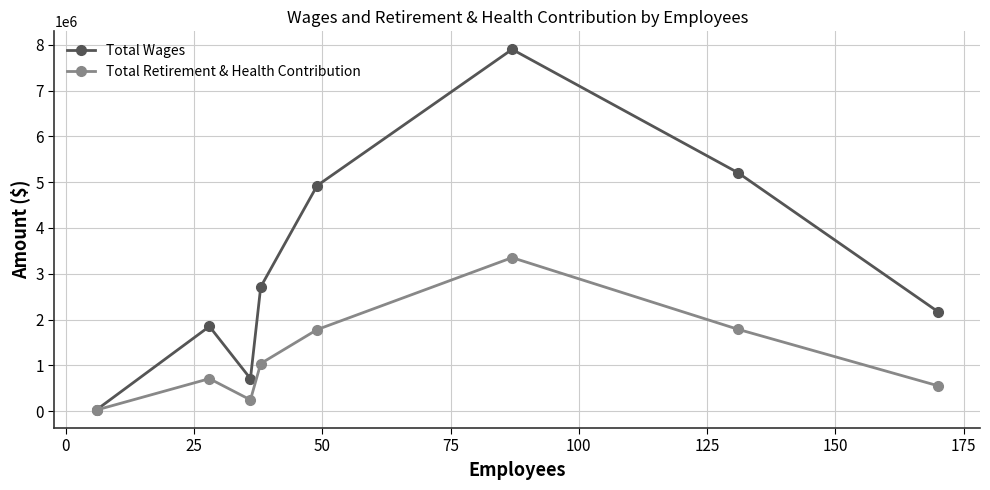

How many data points in Total Retirement & Health Contribution are less than 1038870?

4